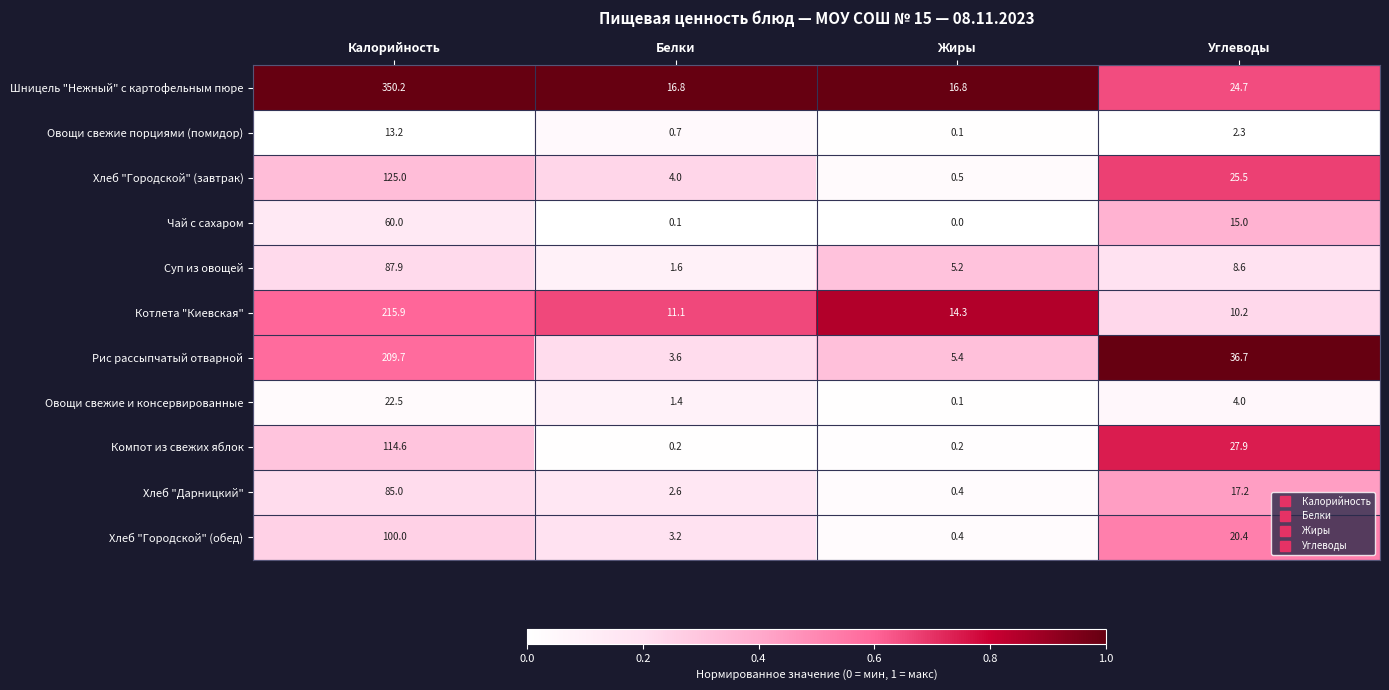

What is the greatest value displayed?

350.2